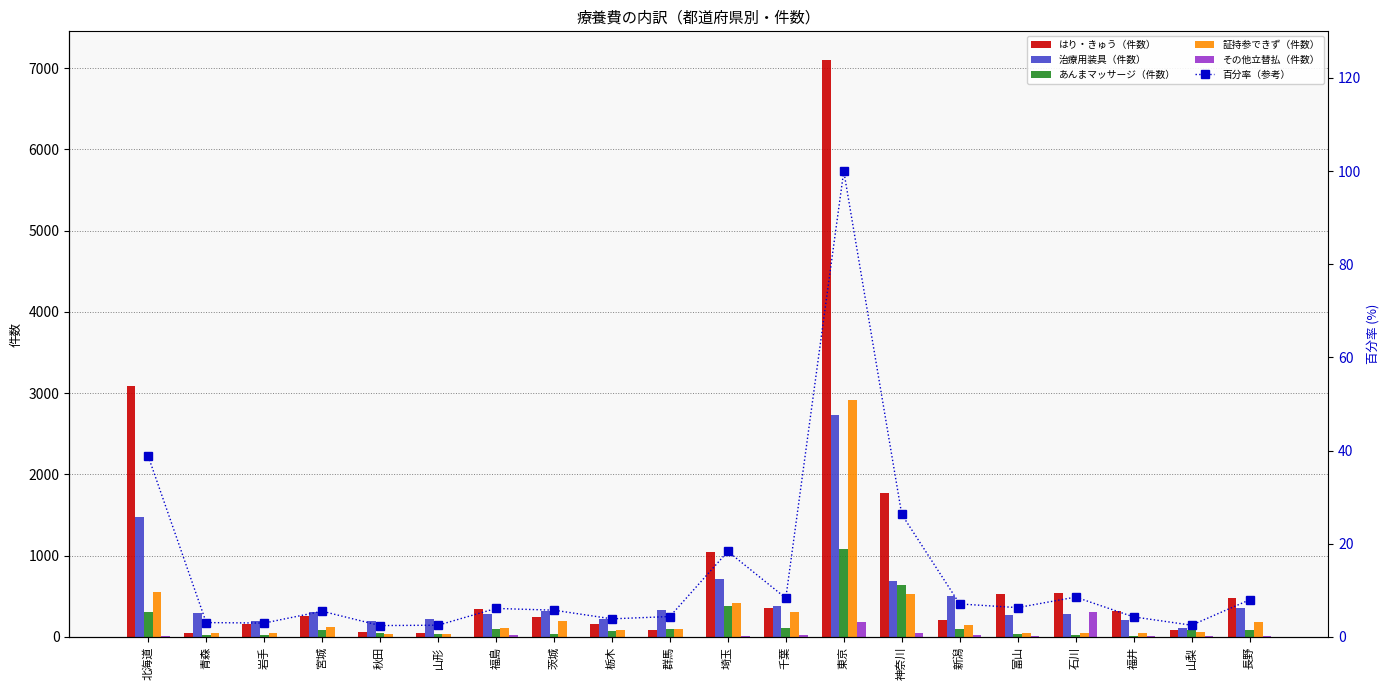

Which category has the highest value in the はり・きゅう（件数） series?

東京